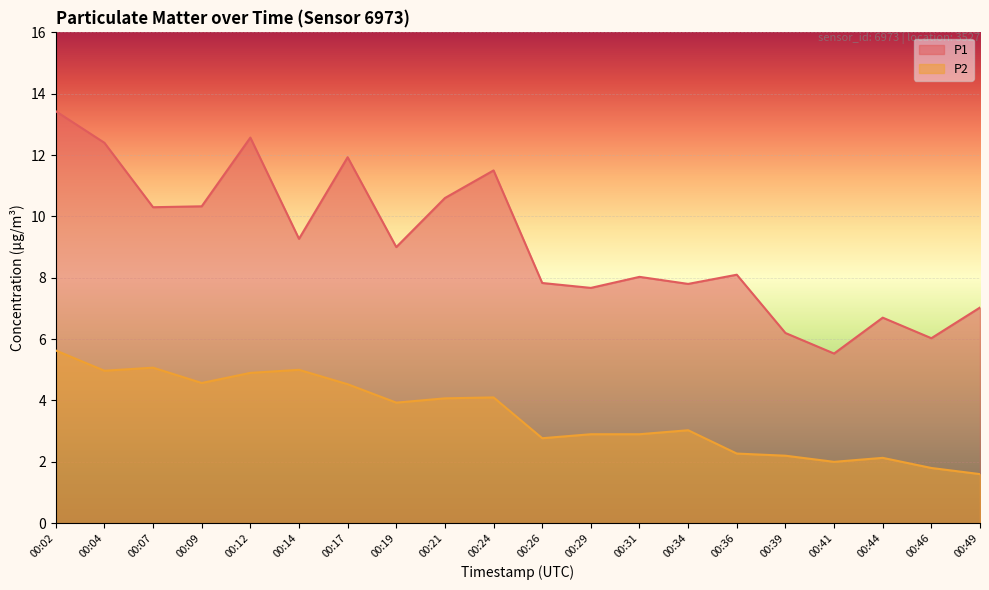

How many distinct data groups are displayed?

2